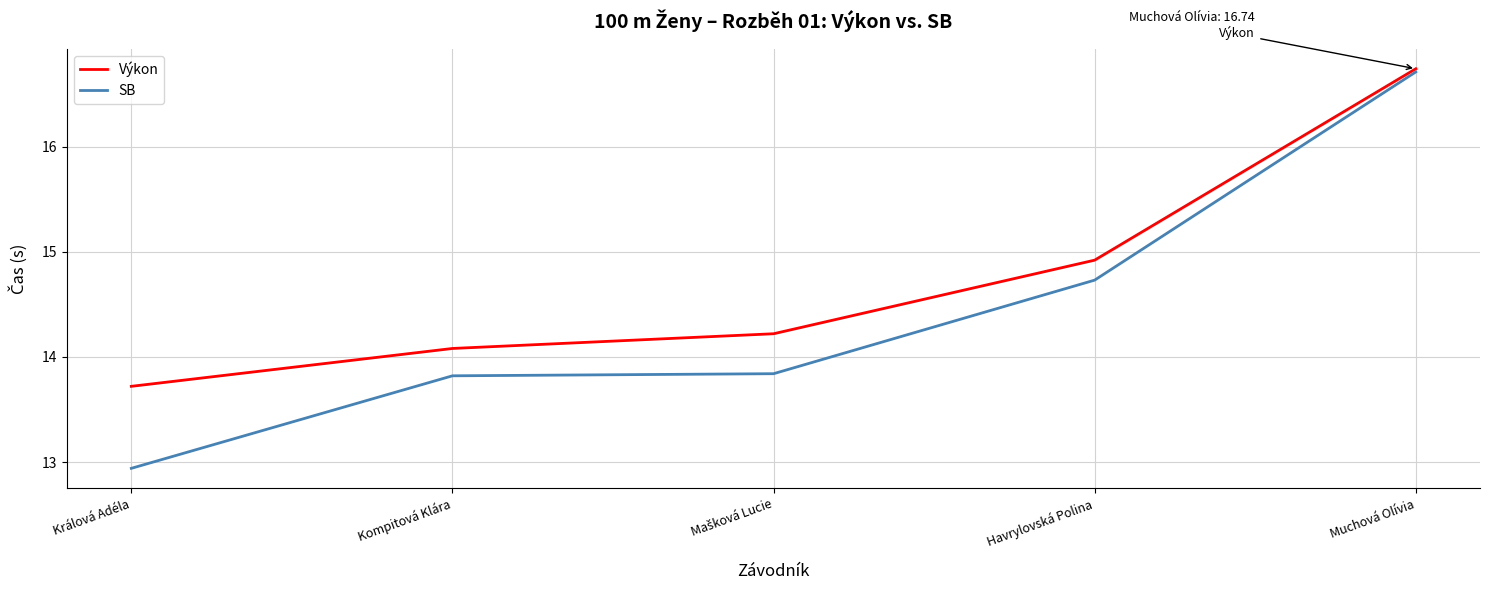

Reading left to right, what are all the values shown in this chart?

Výkon: 13.7	14.1	14.2	14.9	16.7
SB: 12.9	13.8	13.8	14.7	16.7